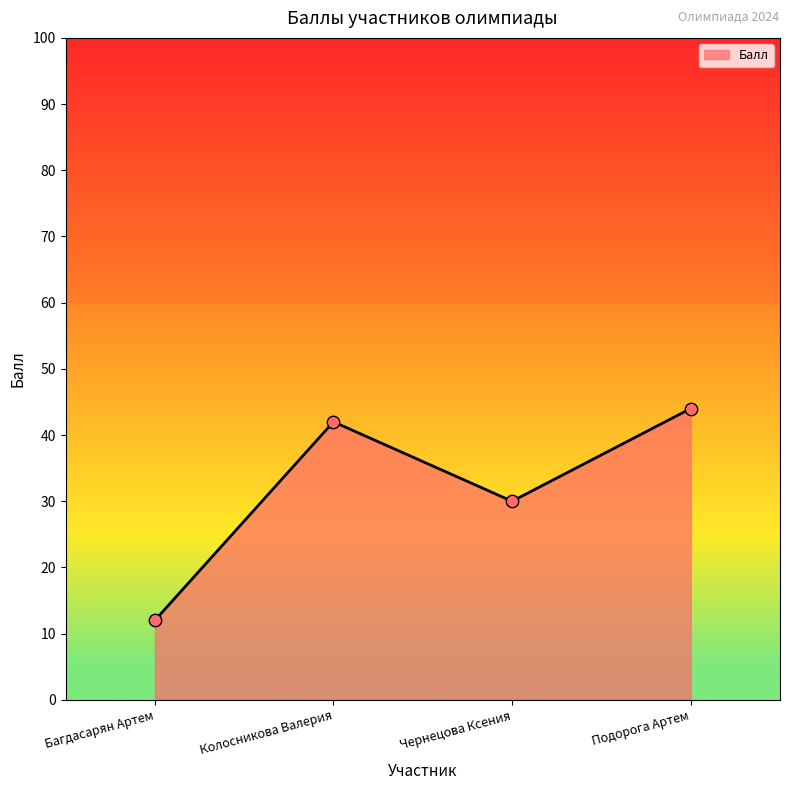

Approximately how many times larger is the value at Багдасарян Артем compared to Подорога Артем?

0.3